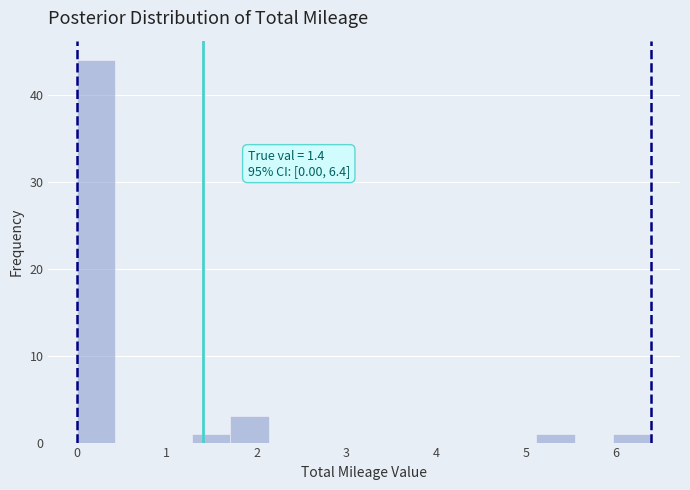

Which range on the x-axis has the tallest bar?

0.0 to 0.4